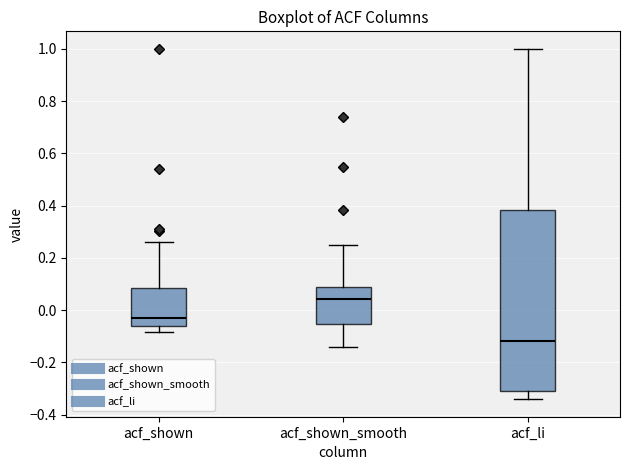

Which box's median line is the lowest?

acf_li